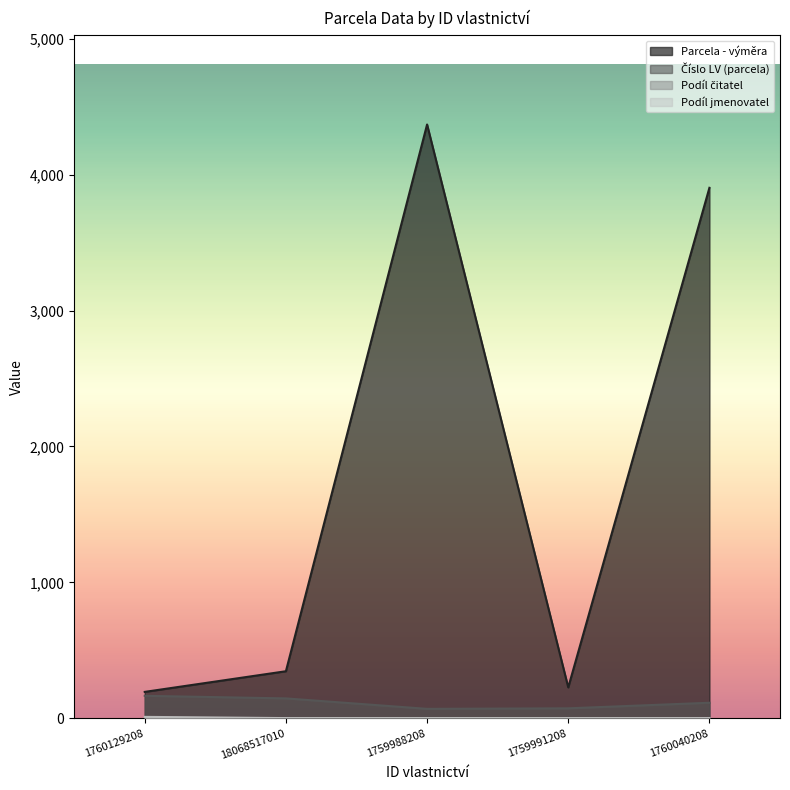

Where does the Číslo LV (parcela) series first go above 114?

1760129208